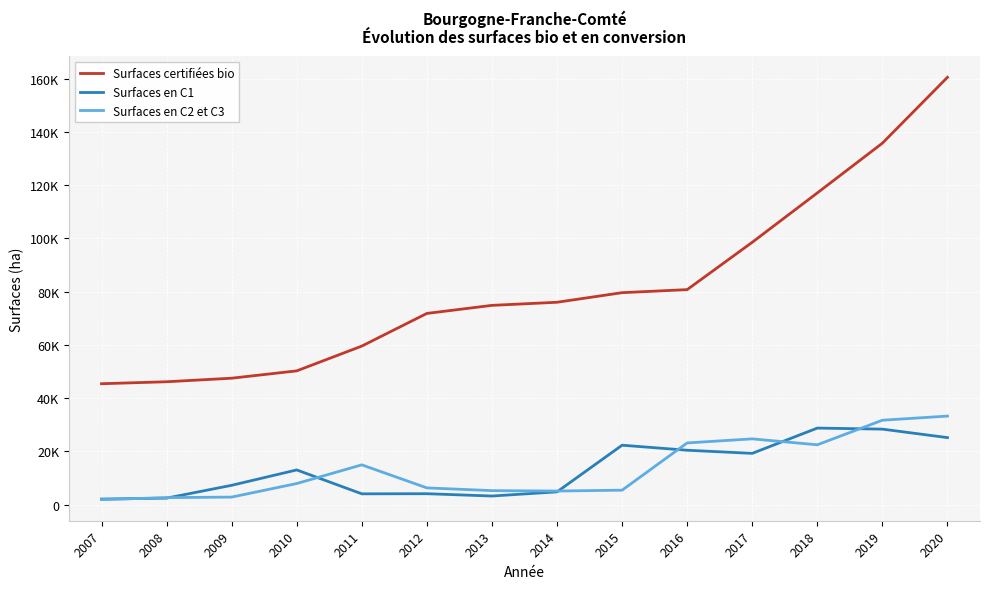

At how many categories does at least one series exceed 108726?

3